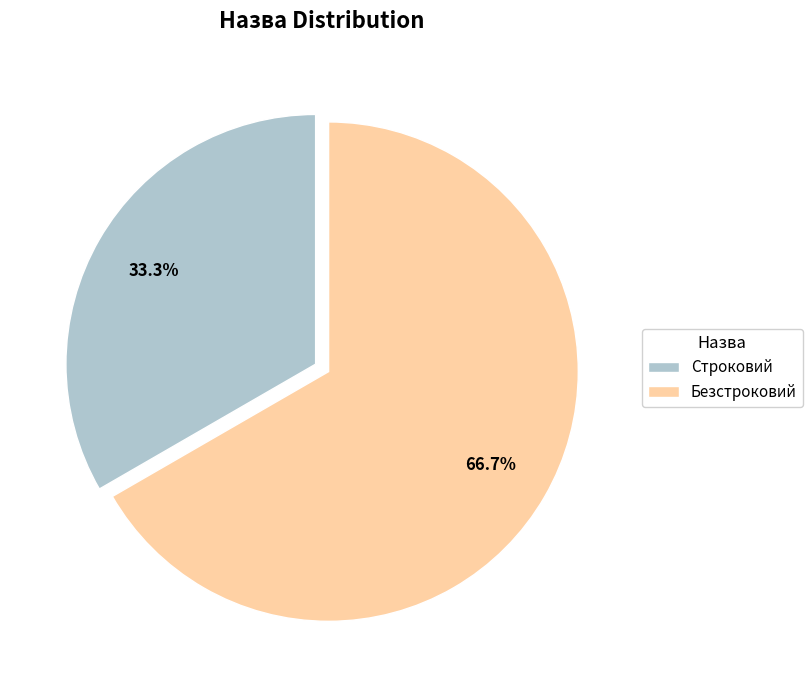

Is Строковий the majority of the pie?

No